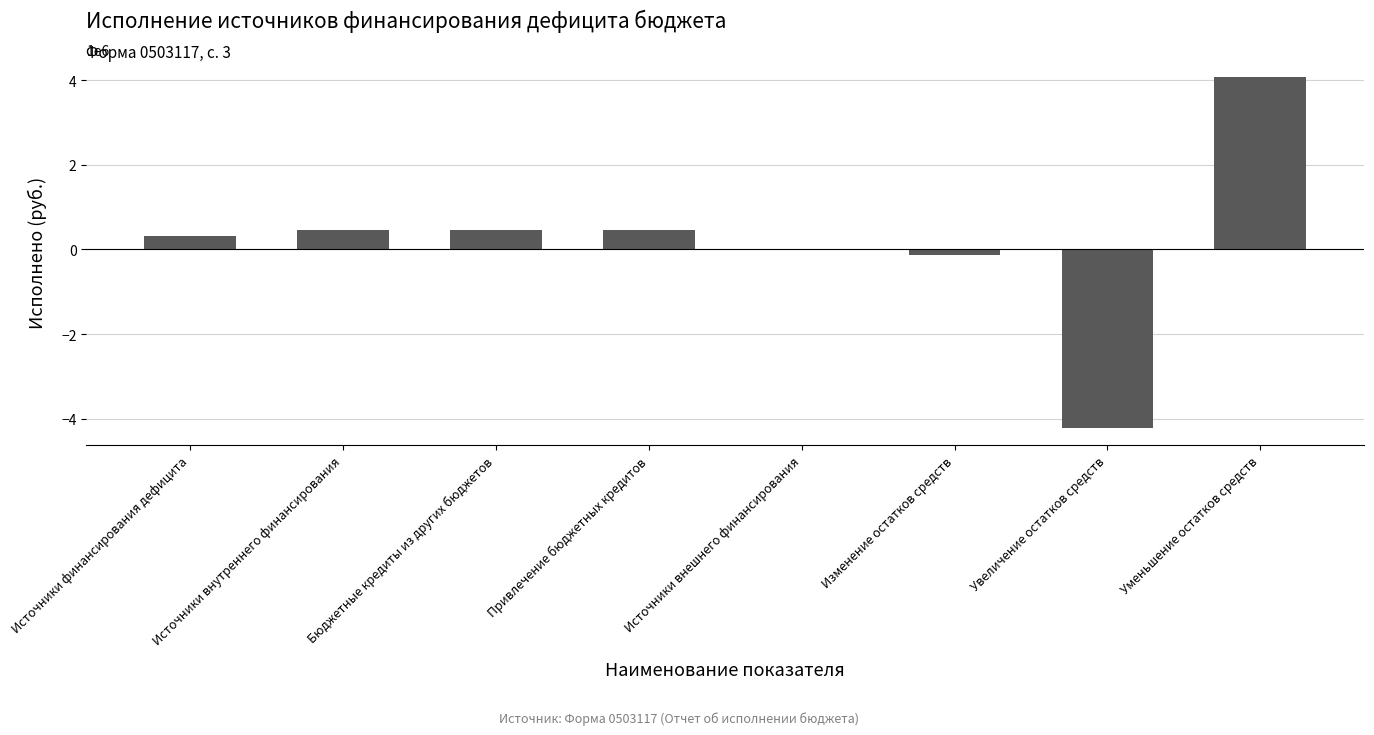

Read the value at Увеличение остатков средств.

-4212856.6